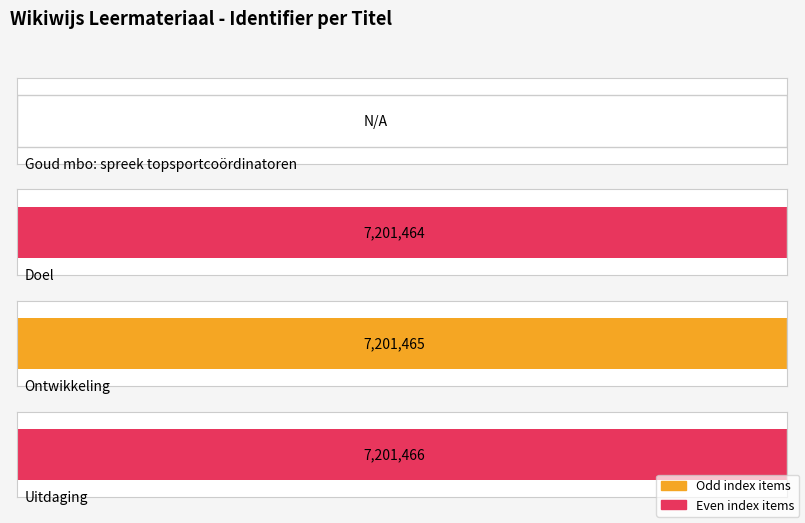

The chart shows a value of 0 at Goud mbo: spreek topsportcoördinatoren. True or false?

True